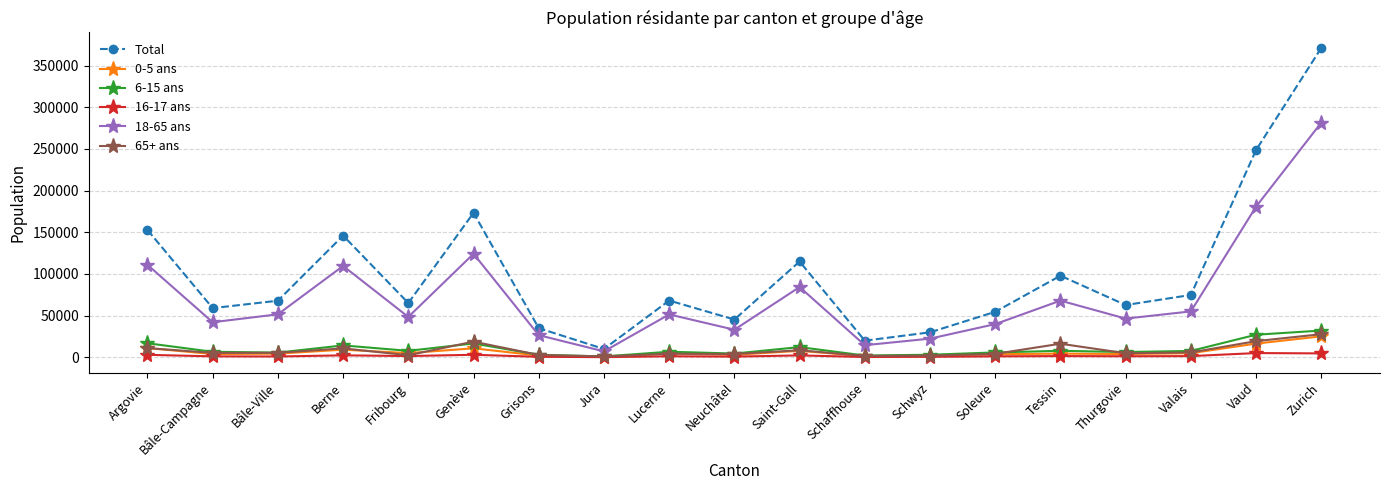

What is the sum of the 6-15 ans values at Grisons and Berne?

17248